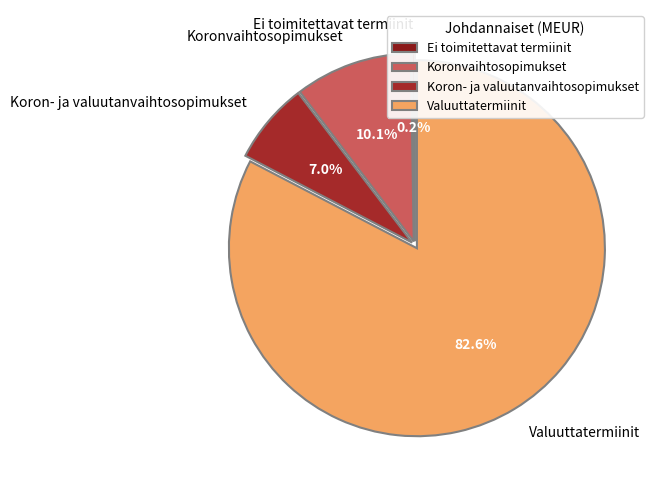

Approximately how many times larger is the value at Koron- ja valuutanvaihtosopimukset compared to Valuuttatermiinit?

0.1